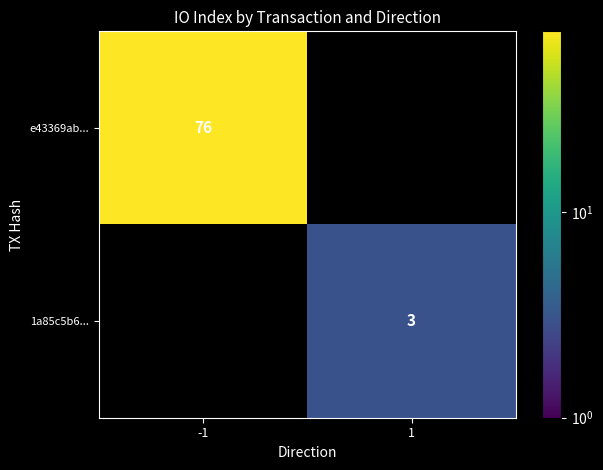

The 1a85c5b6... series shows 5 at 1. True or false?

False